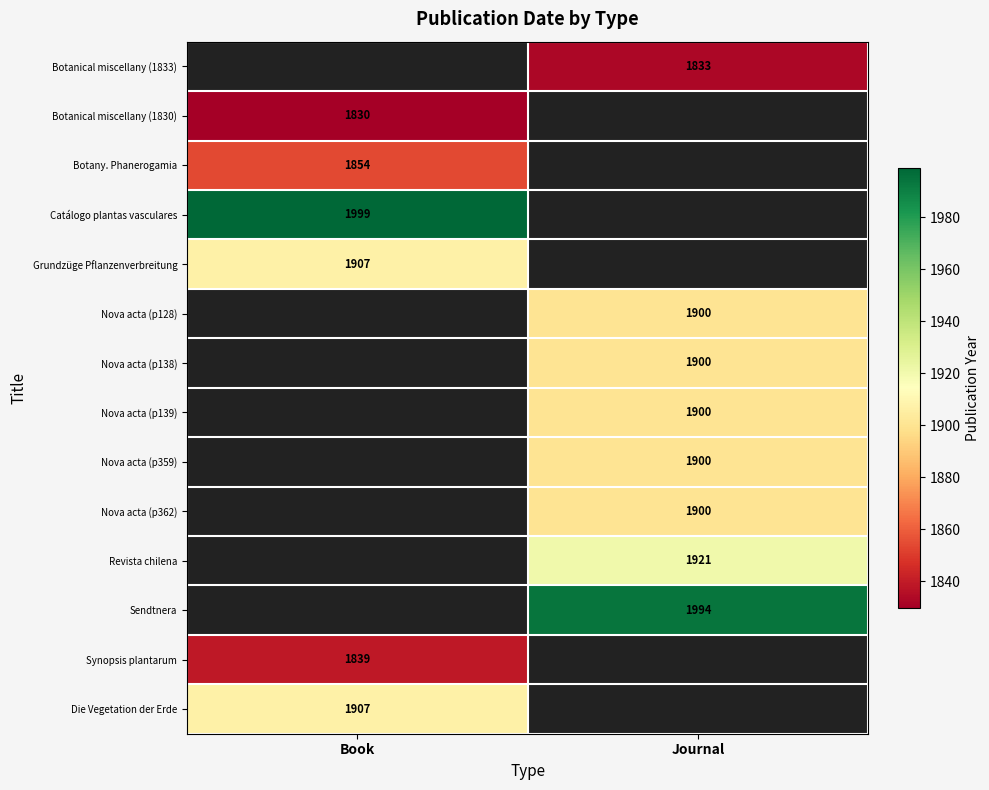

Is the value of Nova acta (p362) at Journal greater than the value of Catálogo plantas vasculares at Book?

No